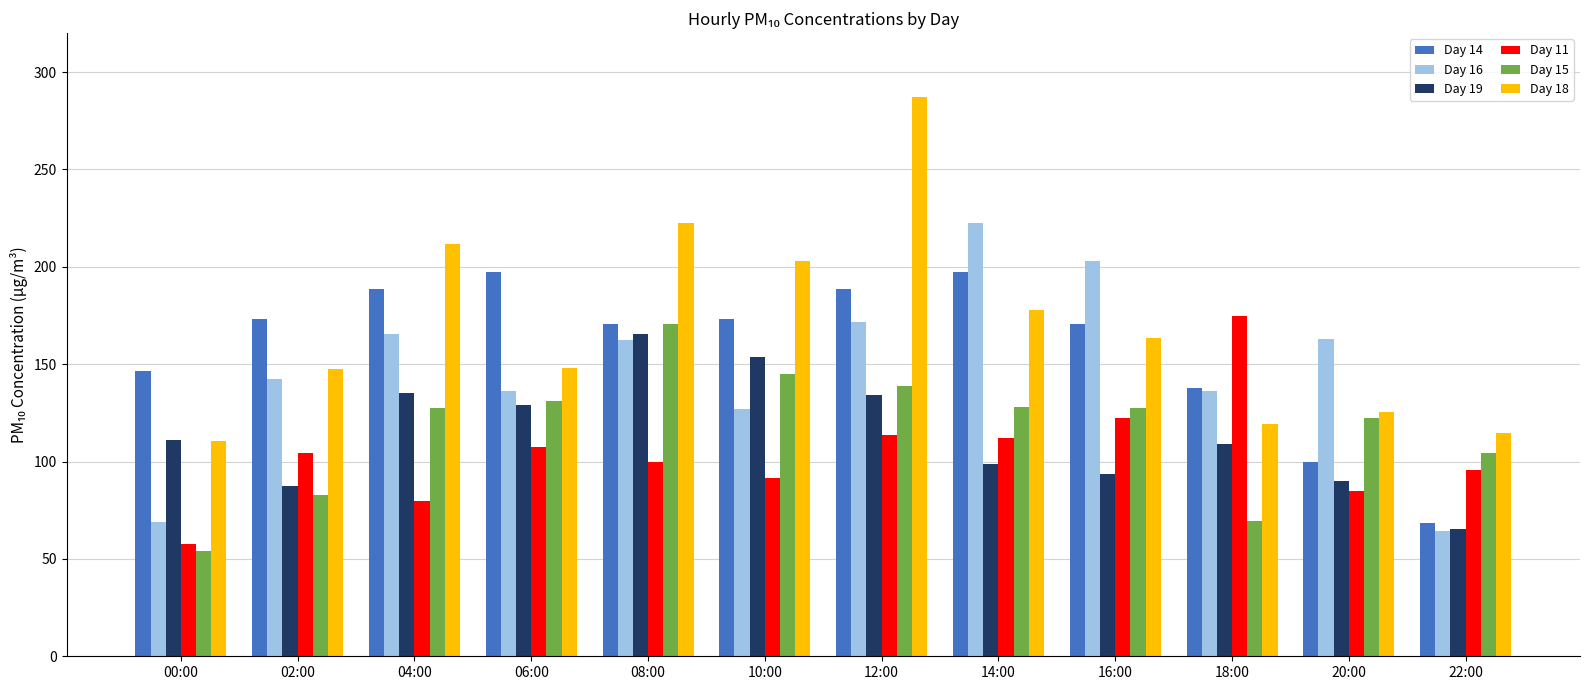

At which category is the sum across all series the highest?

12:00